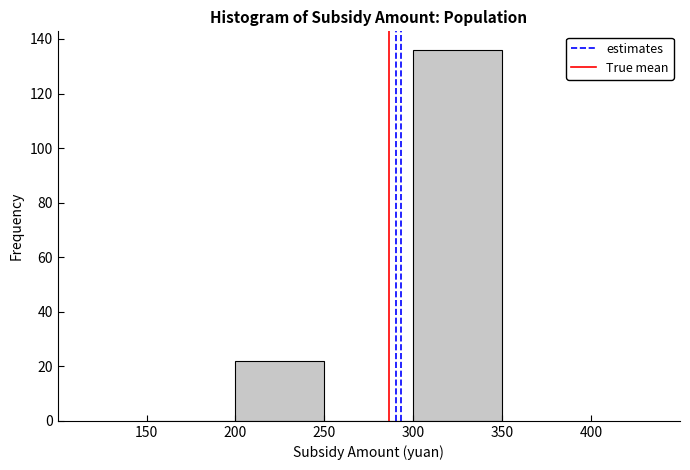

How tall is the bar that spans 300 to 350 on the x-axis? The values are not printed on the chart, so give them approximately, as read against the axis.

136